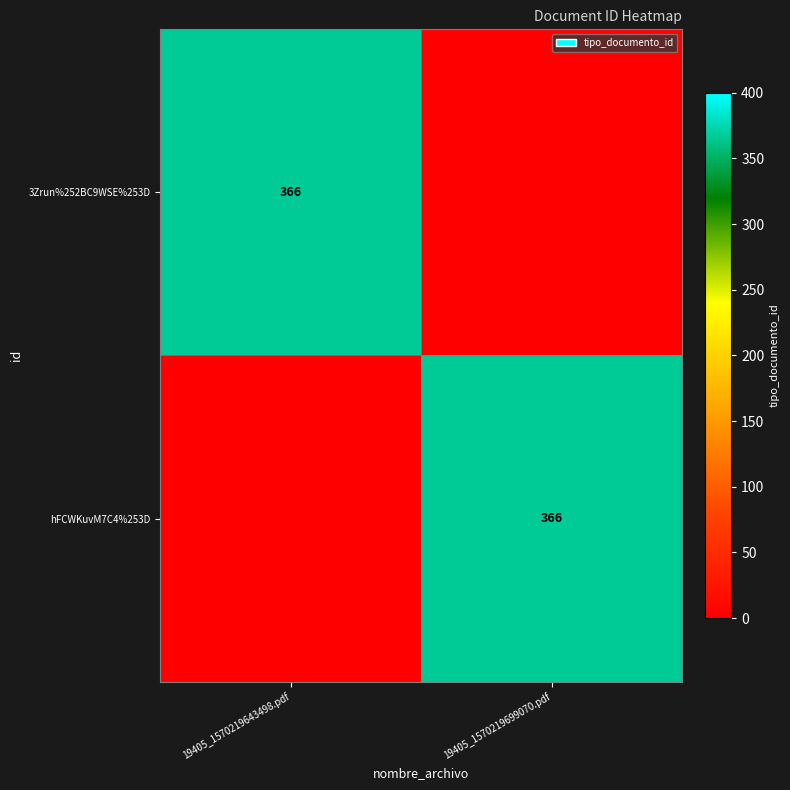

The value of hFCWKuvM7C4%253D at 19405_1570219699070.pdf is 612. True or false?

False